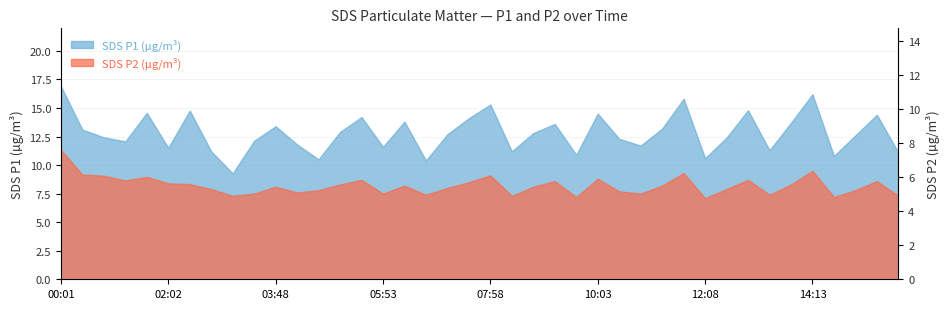

What is the ratio of the value at 06:18 to the value at 05:53?

1.1